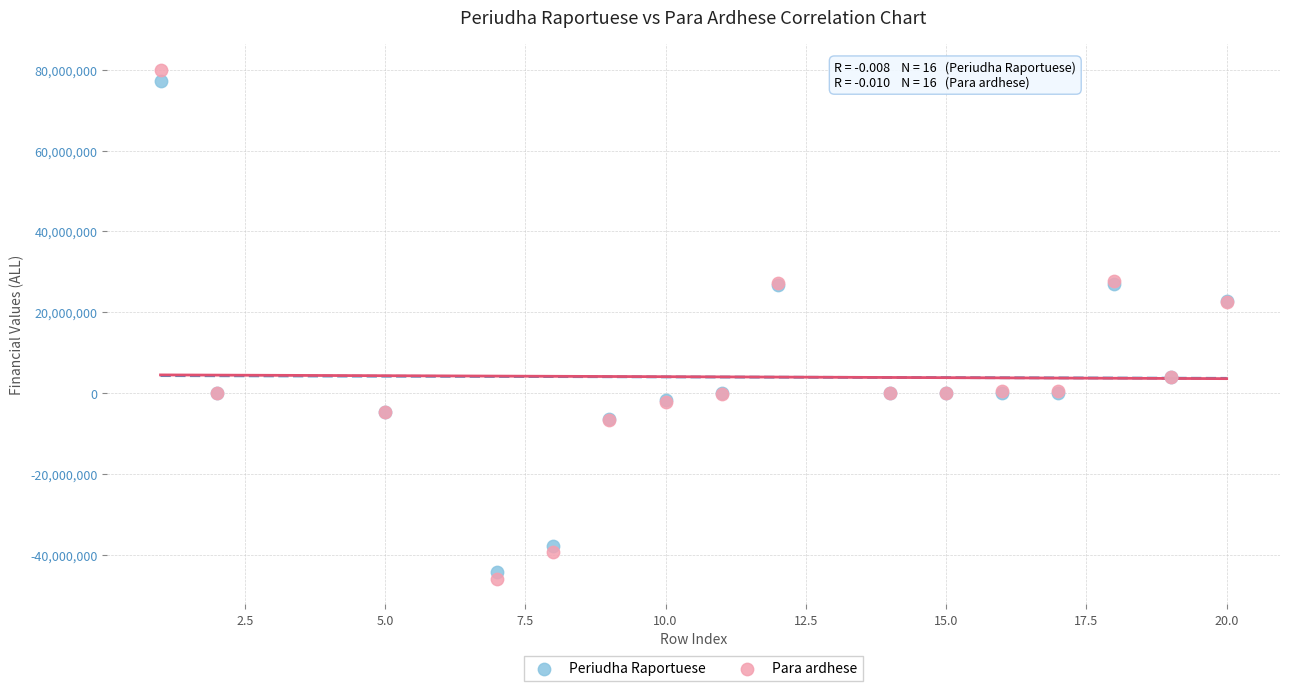

Which series has the widest spread of Y values?

Para ardhese